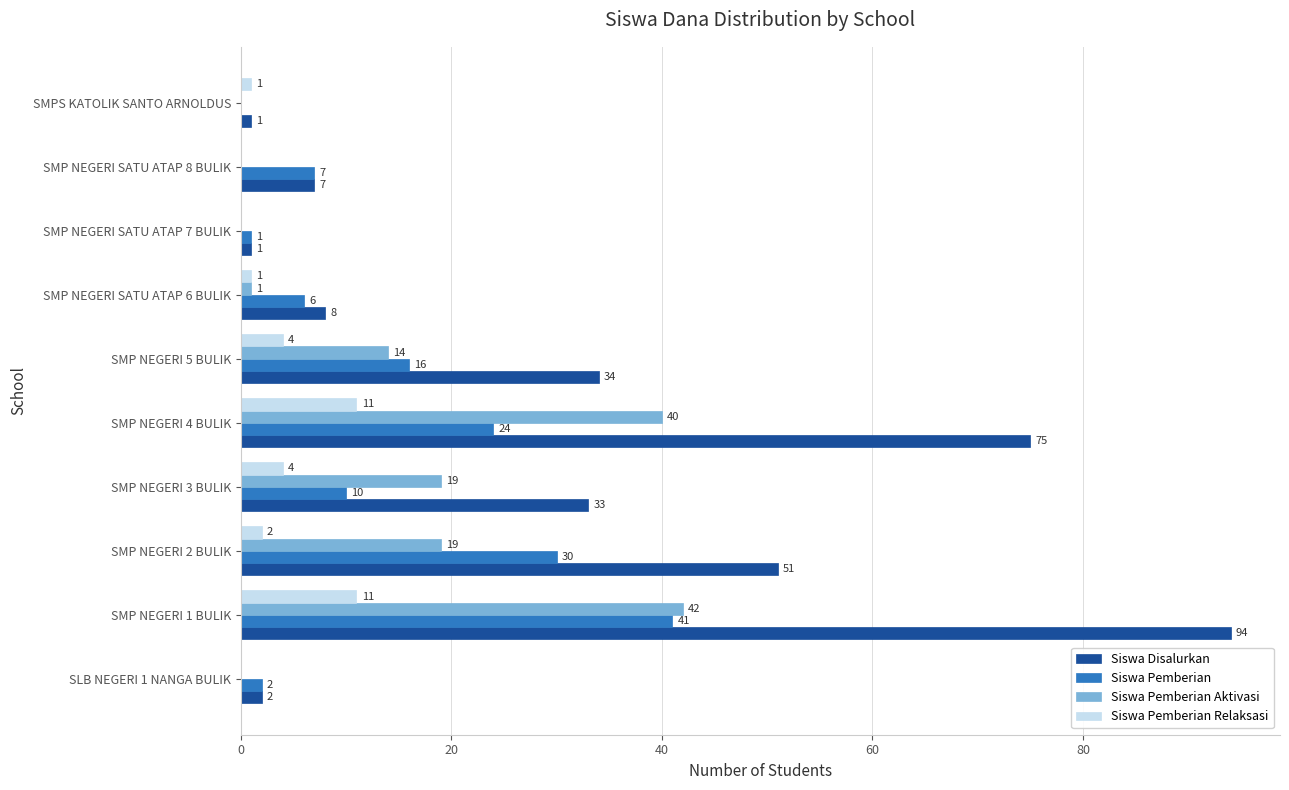

Which series has the largest total across all categories?

Siswa Disalurkan